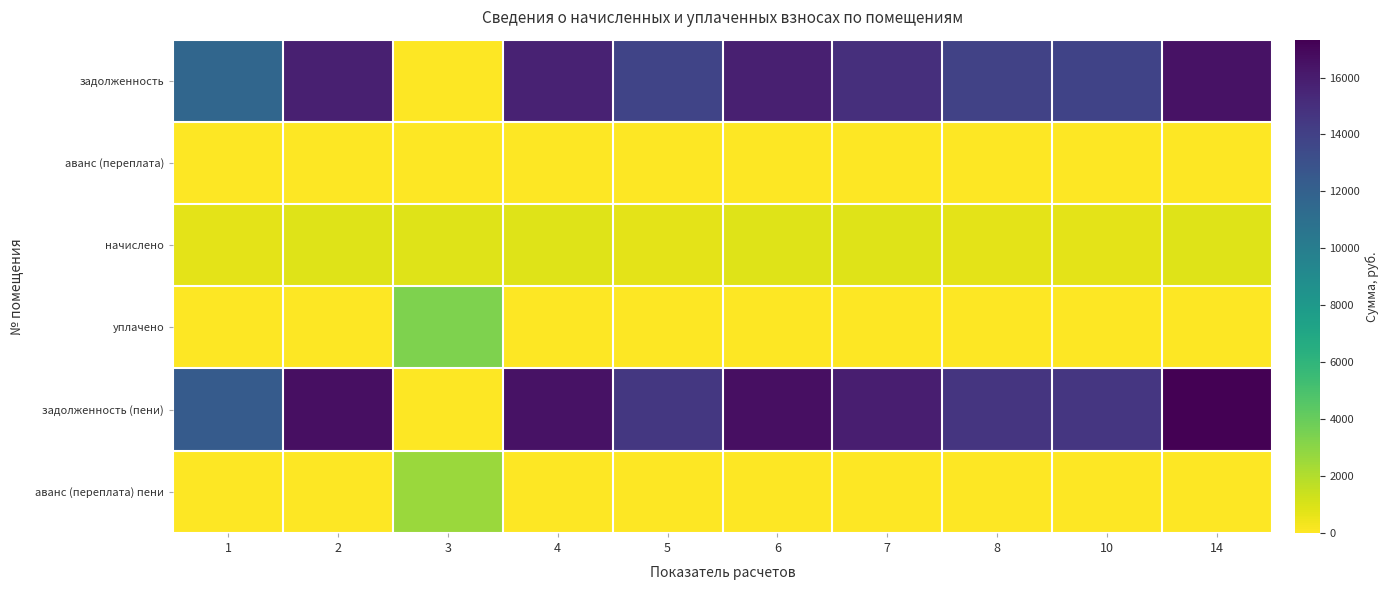

At which category does the chart reach its minimum across all series?

3